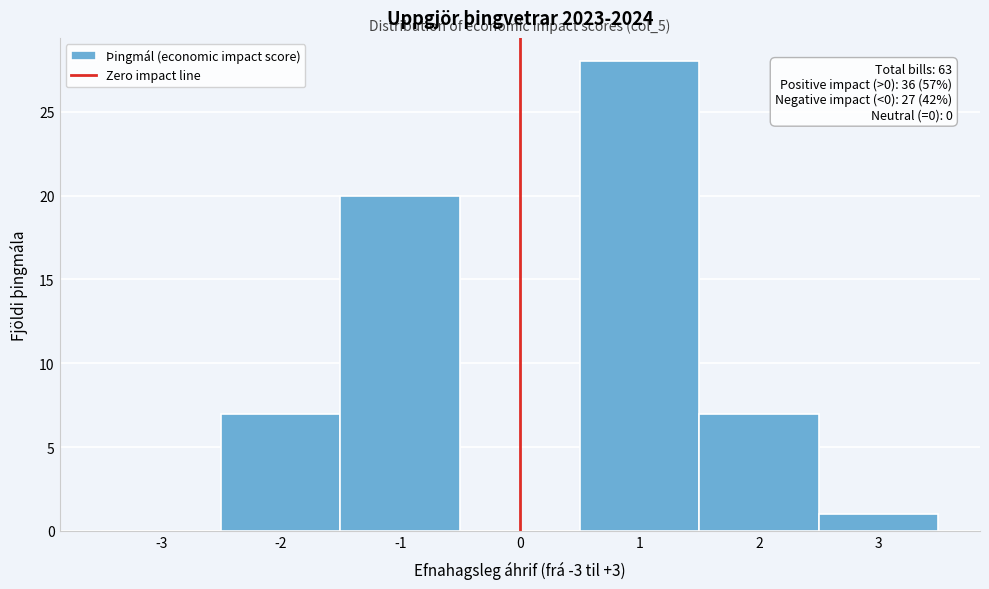

Which range on the x-axis has the tallest bar?

0.5 to 1.5